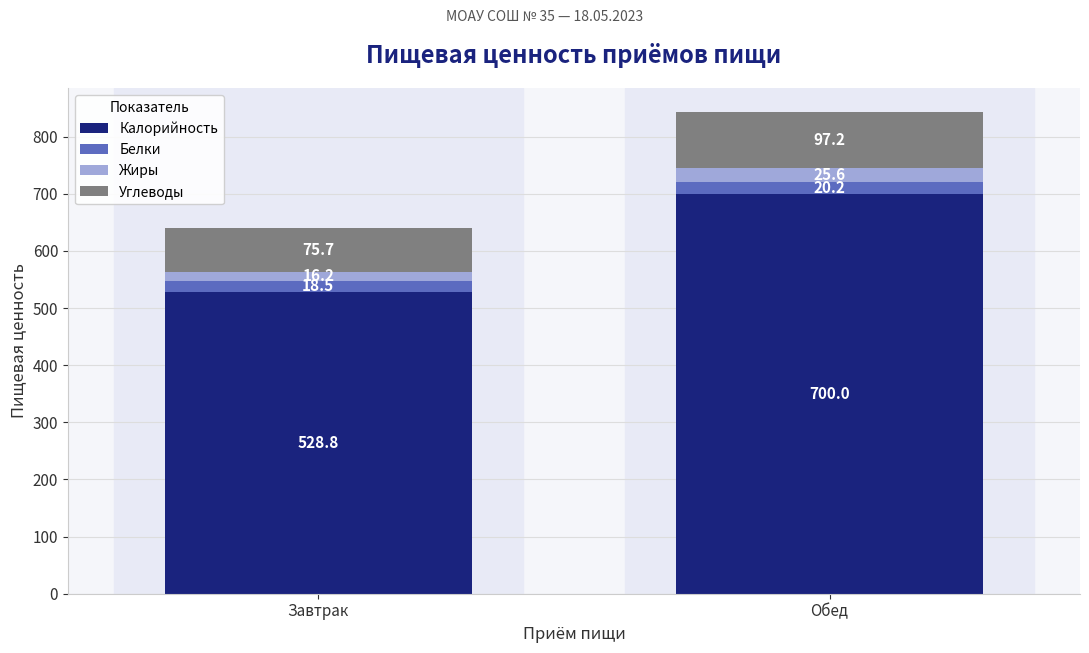

What is the difference between the maximum and minimum values in the Калорийность series?

171.2